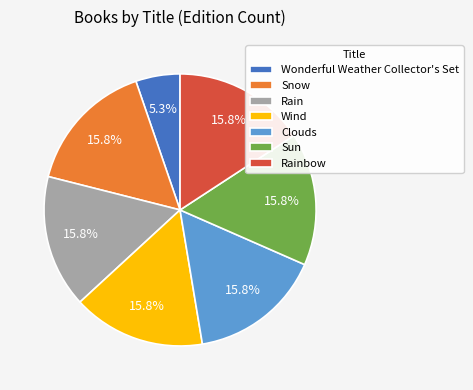

Approximately how many times larger is the value at Sun compared to Wind?

1.0